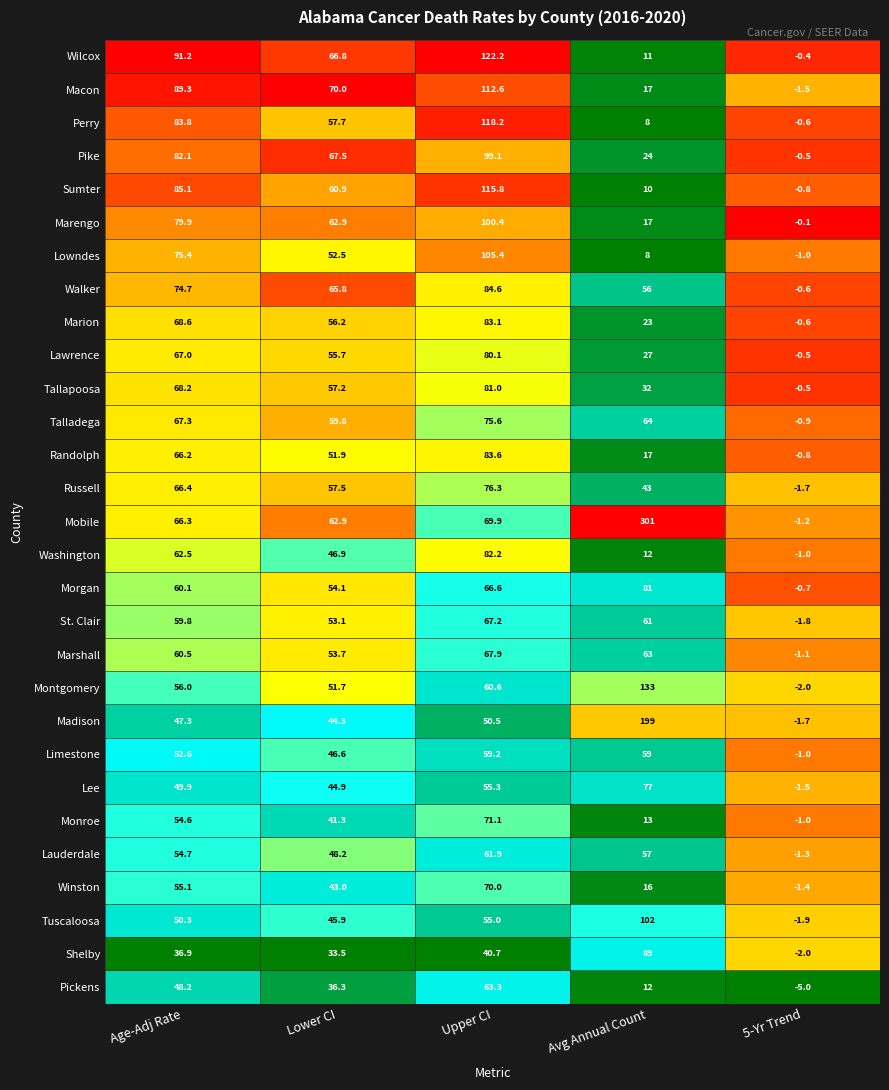

List the labels in order of Wilcox value, largest first.

Upper CI, Age-Adj Rate, Lower CI, Avg Annual Count, 5-Yr Trend